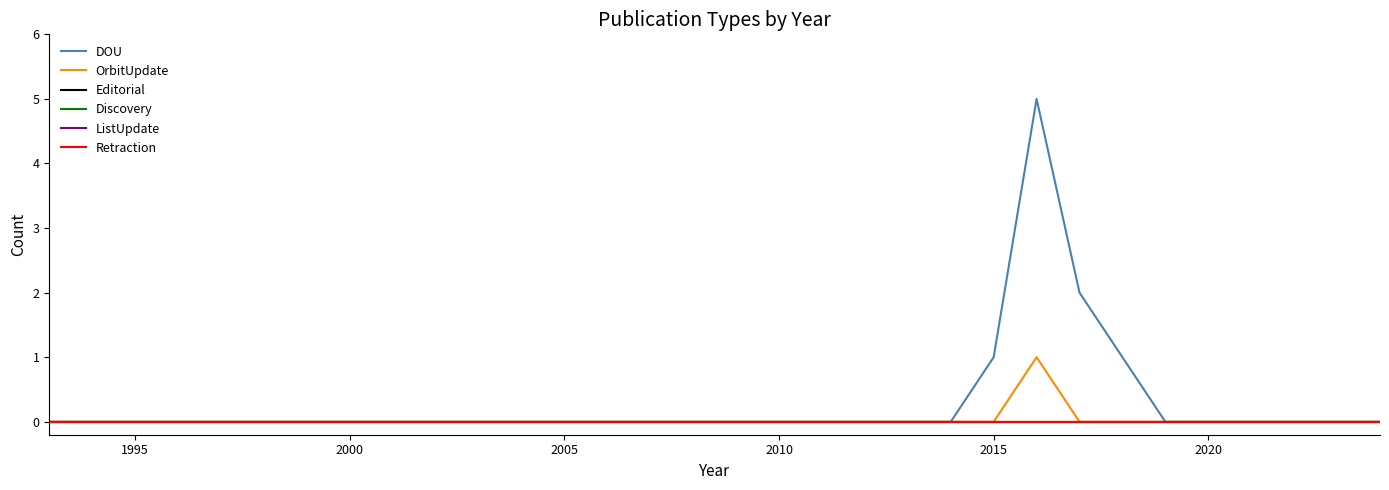

Is this an area chart (filled region under the line)?

No